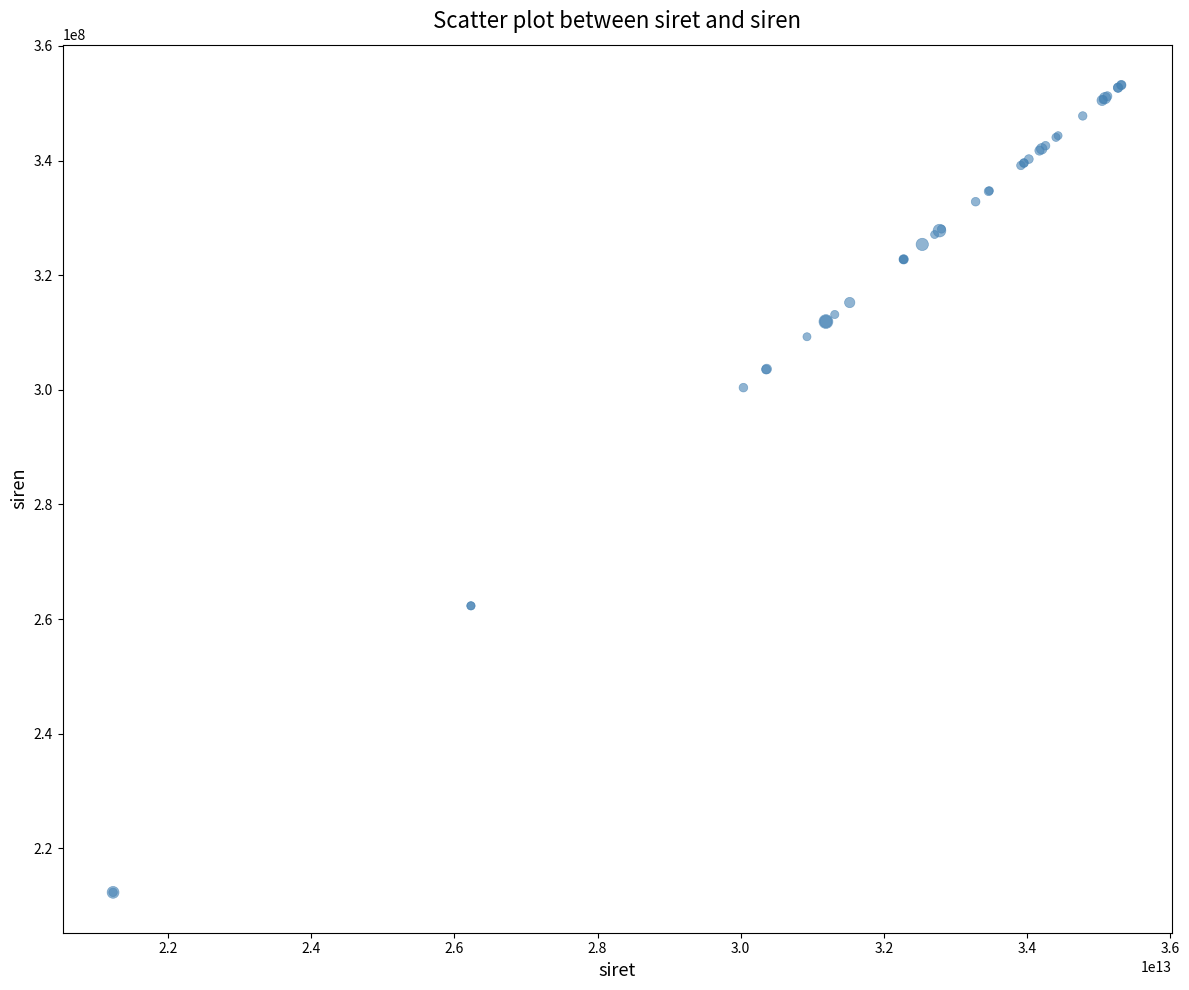

What Y value in the scatter plot is closest to 282747963?

300382215